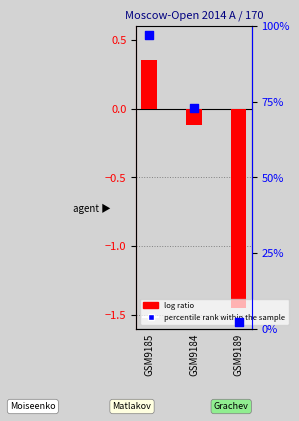

What are all the series names shown in the legend?

log ratio, percentile rank within the sample